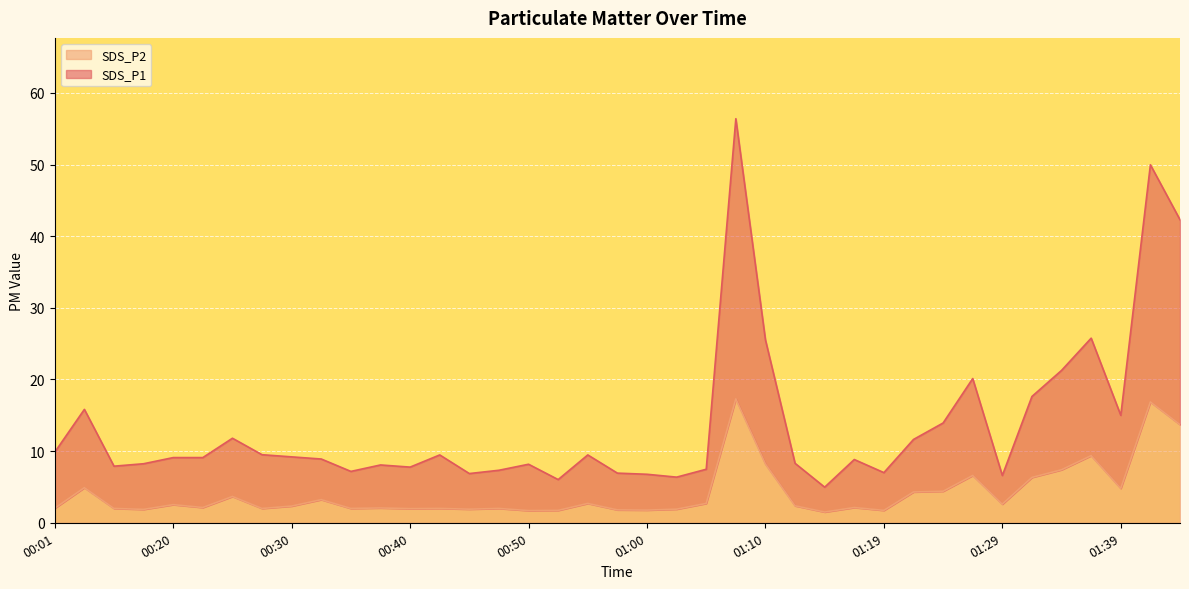

True or false: SDS_P2 and SDS_P1 cross at least once.

False